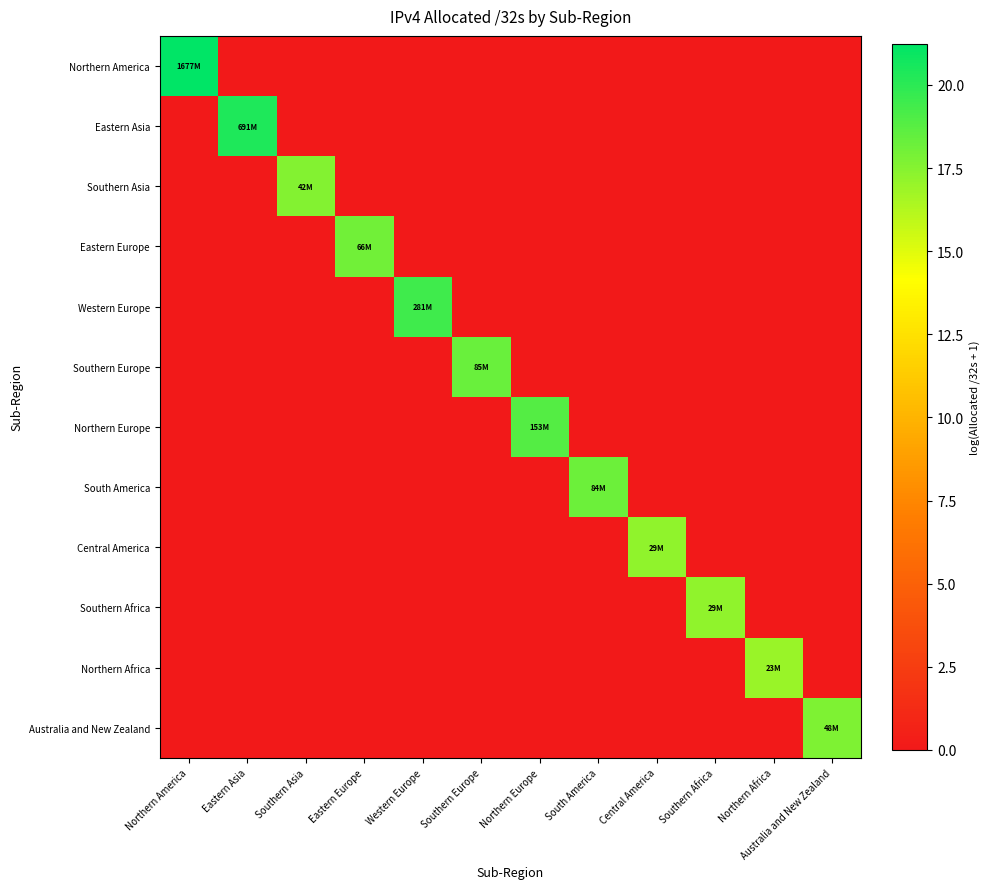

Between Northern Europe and South America, which series saw the biggest shift?

Northern Europe